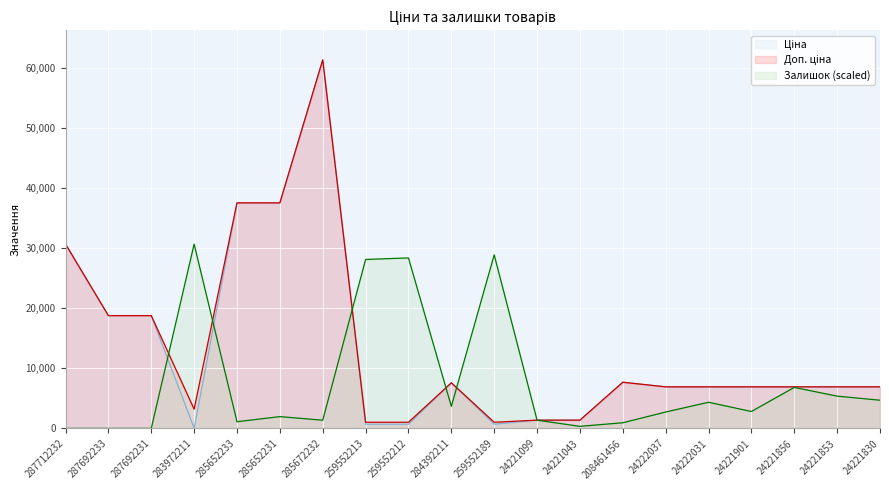

How many intersections are there between Доп. ціна and Ціна?

1